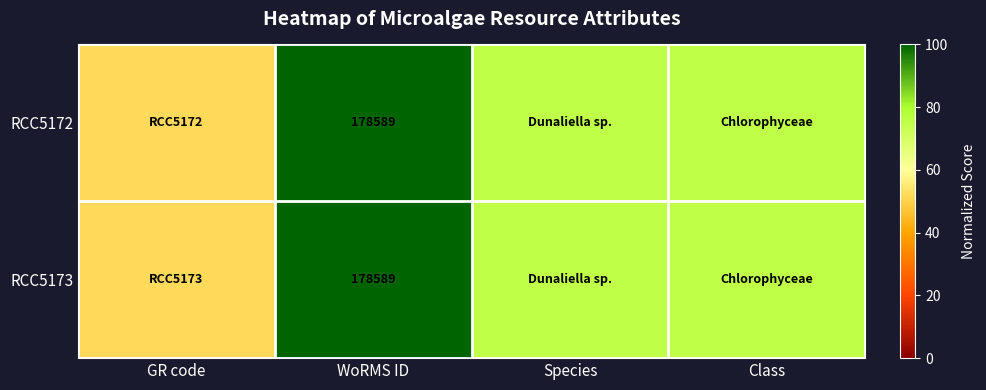

At Class, list the series in order from smallest to largest.

RCC5172, RCC5173